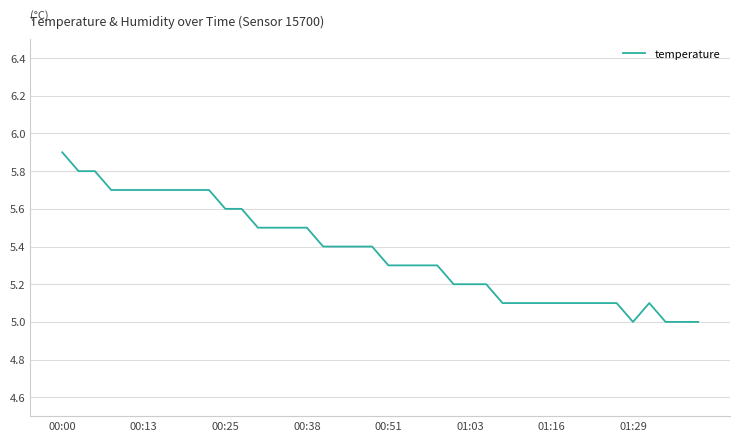

Does the chart display data point markers on the line(s)?

No